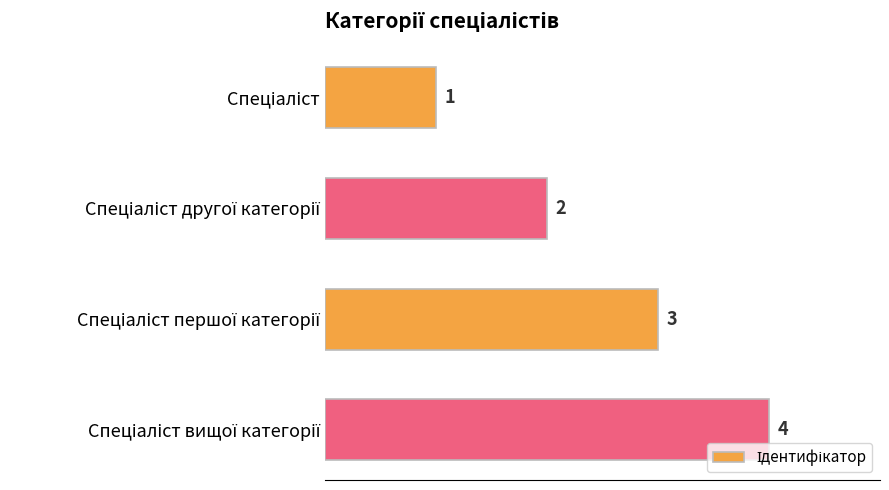

What is the difference between the maximum and minimum values?

3